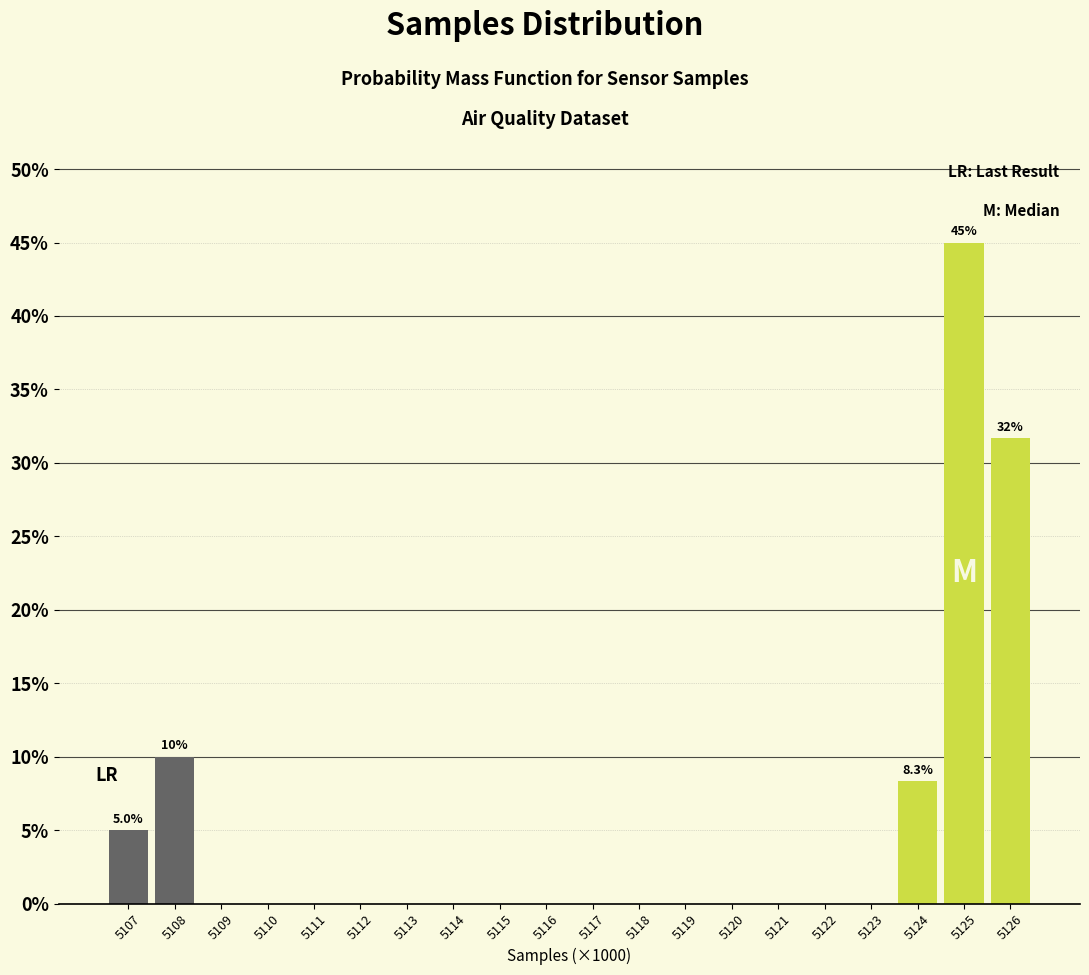

Reading left to right, what are all the values shown in this chart?

5107=5.0	5108=10.0	5109=0.0	5110=0.0	5111=0.0	5112=0.0	5113=0.0	5114=0.0	5115=0.0	5116=0.0	5117=0.0	5118=0.0	5119=0.0	5120=0.0	5121=0.0	5122=0.0	5123=0.0	5124=8.3	5125=45.0	5126=31.7